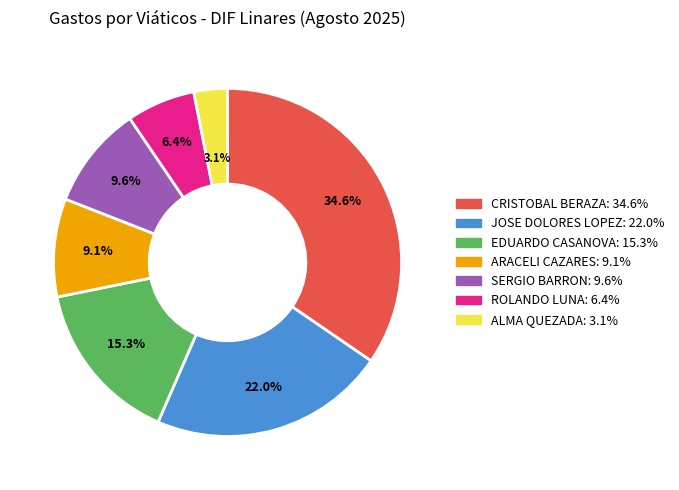

Is there a majority slice in this chart?

No